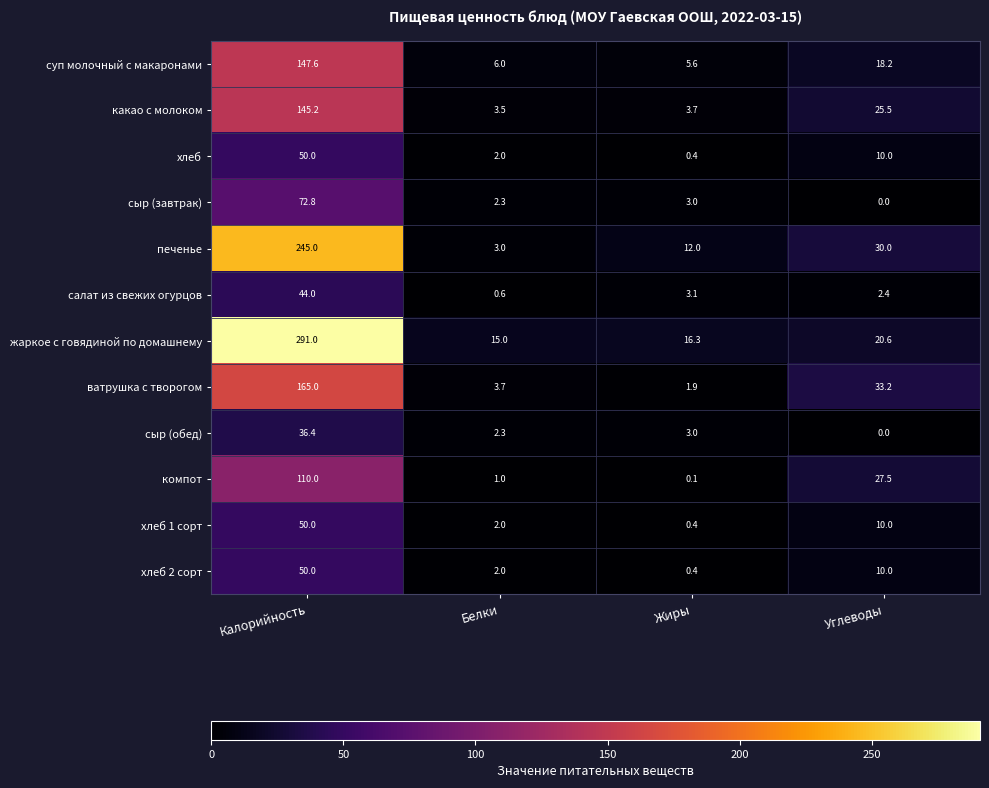

Which category has the lowest value across all series?

Углеводы